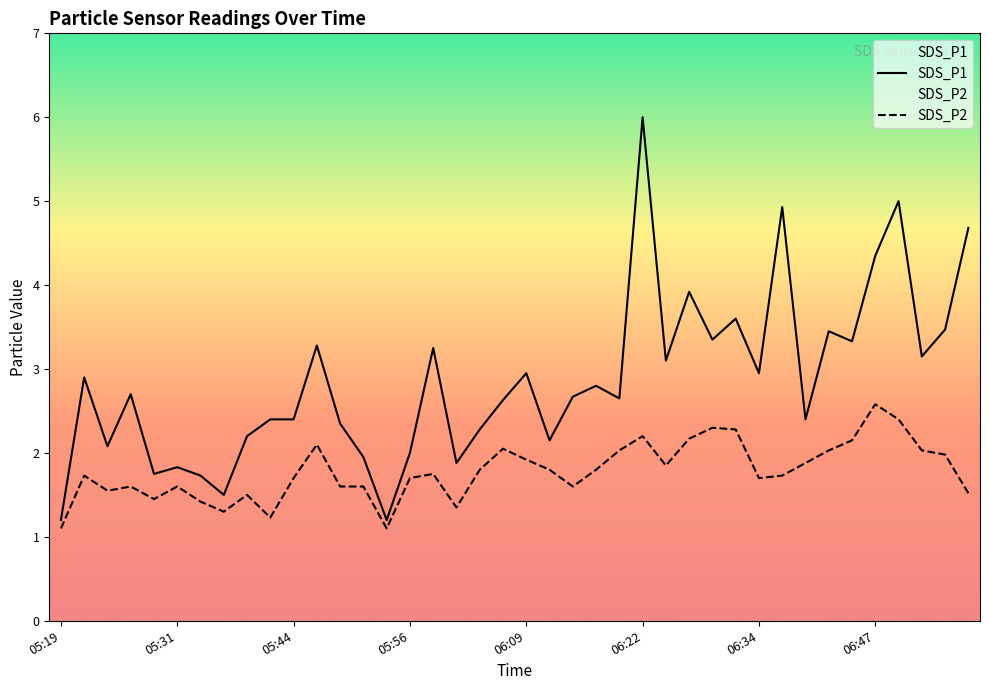

What is the average value of the SDS_P1 series?

2.9